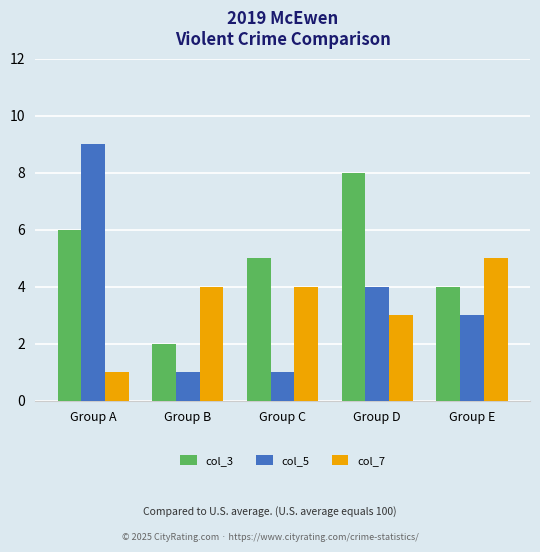

What is the difference between the highest and lowest values at Group A?

8